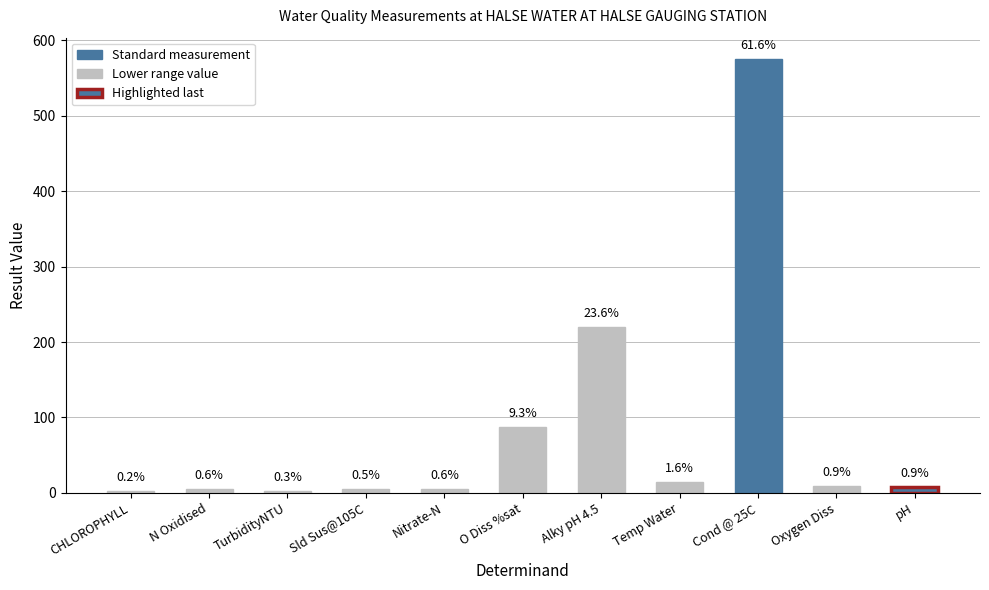

What is the change in value from TurbidityNTU to Alky pH 4.5?

+217.5